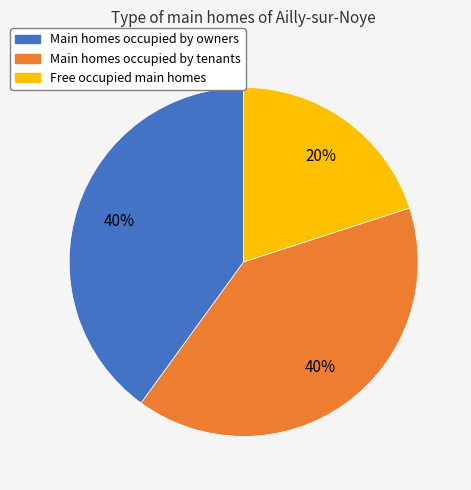

Is there any slice that represents more than half of the pie?

No